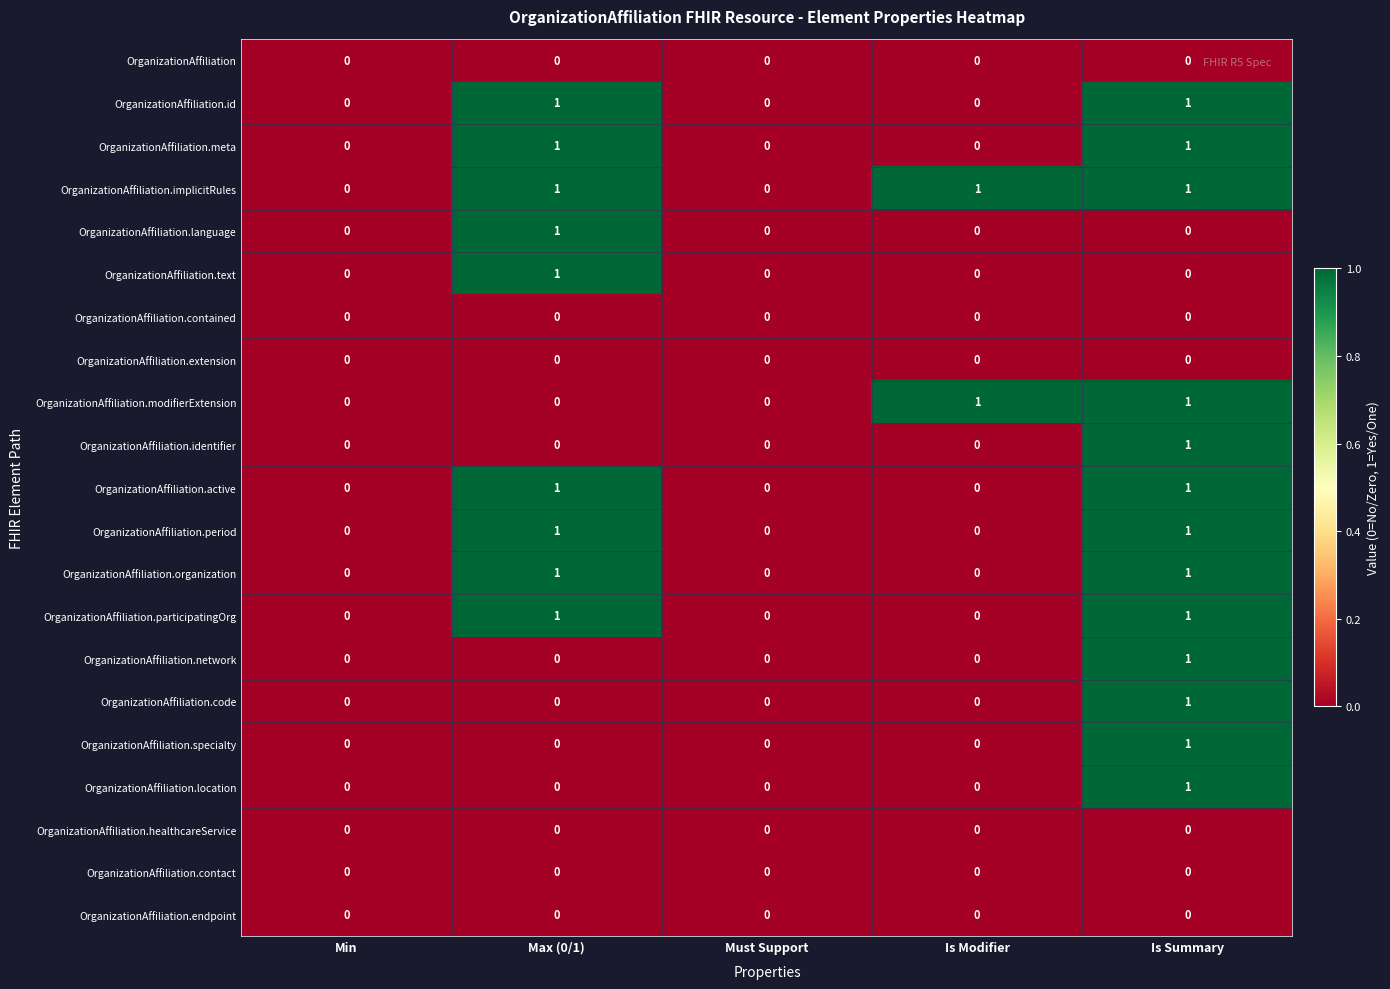

At which label does OrganizationAffiliation.language reach its peak?

Max (0/1)